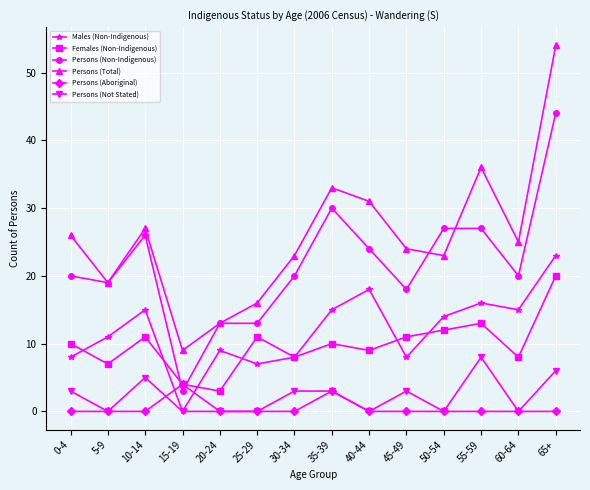

Reading left to right, transcribe all the data shown in this chart.

Males (Non-Indigenous): 0-4=8	5-9=11	10-14=15	15-19=0	20-24=9	25-29=7	30-34=8	35-39=15	40-44=18	45-49=8	50-54=14	55-59=16	60-64=15	65+=23
Females (Non-Indigenous): 0-4=10	5-9=7	10-14=11	15-19=4	20-24=3	25-29=11	30-34=8	35-39=10	40-44=9	45-49=11	50-54=12	55-59=13	60-64=8	65+=20
Persons (Non-Indigenous): 0-4=20	5-9=19	10-14=26	15-19=3	20-24=13	25-29=13	30-34=20	35-39=30	40-44=24	45-49=18	50-54=27	55-59=27	60-64=20	65+=44
Persons (Total): 0-4=26	5-9=19	10-14=27	15-19=9	20-24=13	25-29=16	30-34=23	35-39=33	40-44=31	45-49=24	50-54=23	55-59=36	60-64=25	65+=54
Persons (Aboriginal): 0-4=0	5-9=0	10-14=0	15-19=4	20-24=0	25-29=0	30-34=0	35-39=3	40-44=0	45-49=0	50-54=0	55-59=0	60-64=0	65+=0
Persons (Not Stated): 0-4=3	5-9=0	10-14=5	15-19=0	20-24=0	25-29=0	30-34=3	35-39=3	40-44=0	45-49=3	50-54=0	55-59=8	60-64=0	65+=6